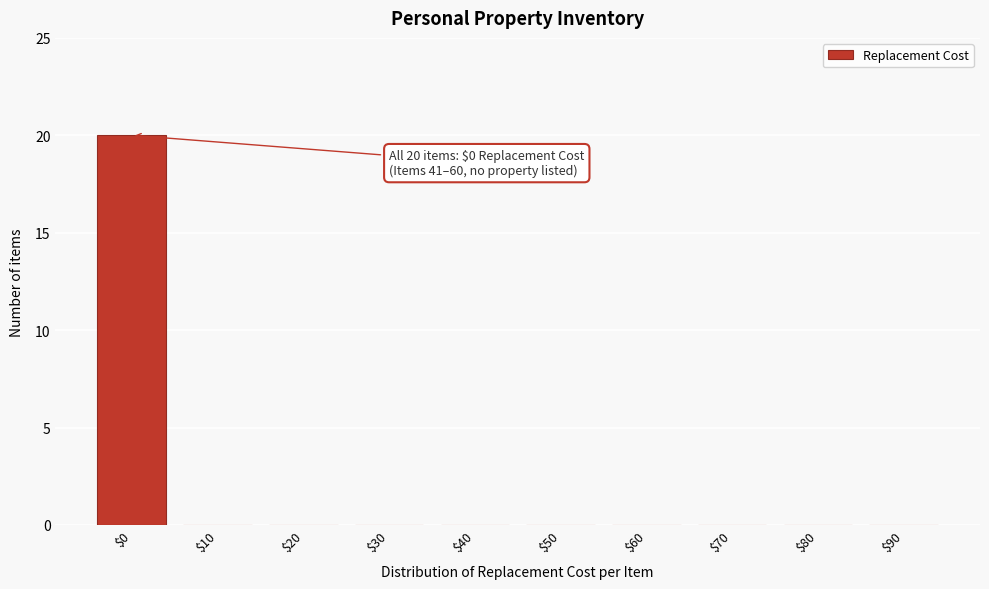

Which label corresponds to the largest value in the chart?

$0